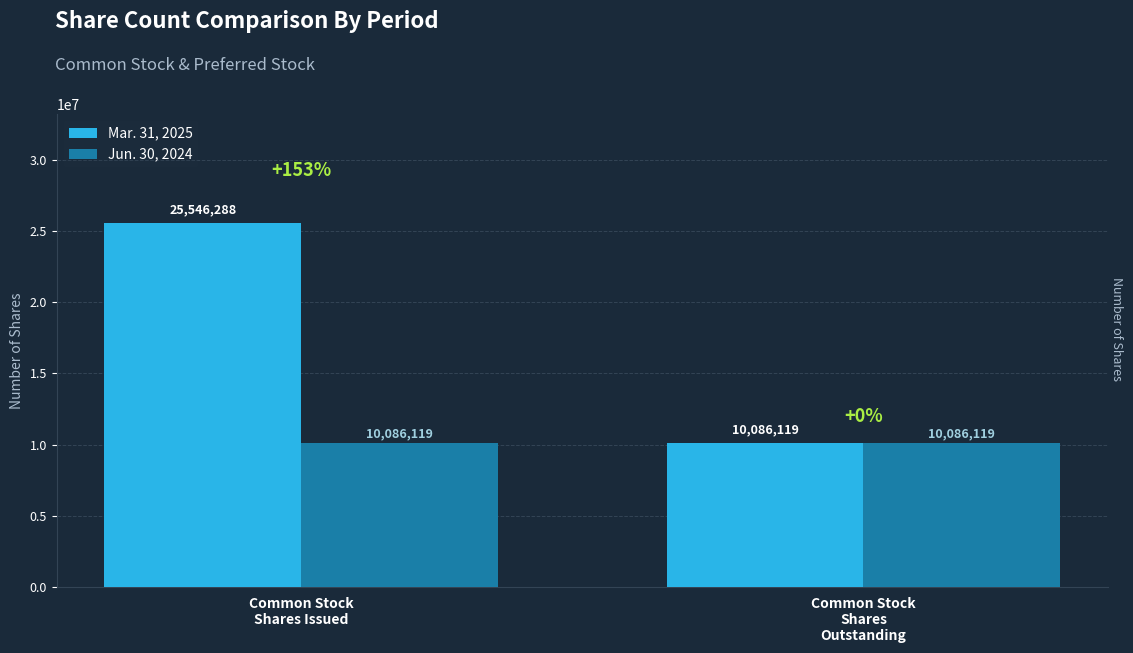

Which series has the largest range (max minus min)?

Mar. 31, 2025